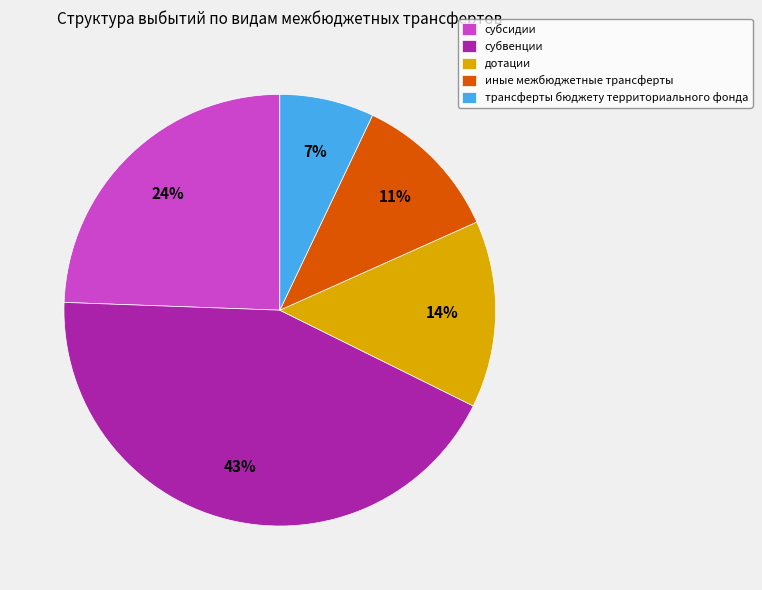

What percentage is the субвенции slice, to the nearest percent?

43%